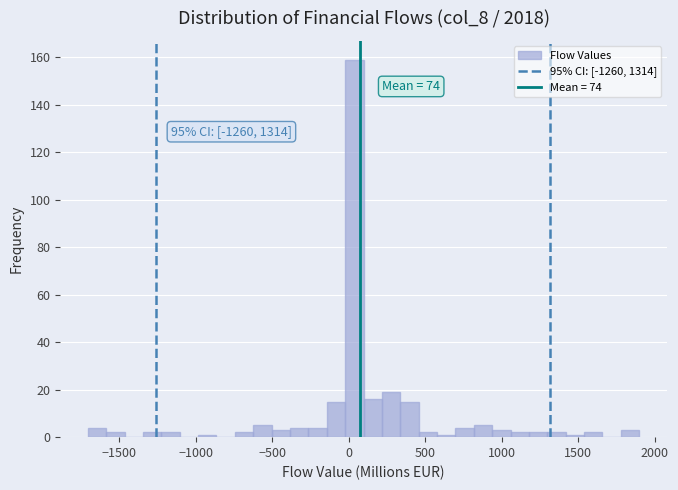

Around what value on the x-axis is the tallest bar? Give the approximate position of its centre, as read against the axis.

50